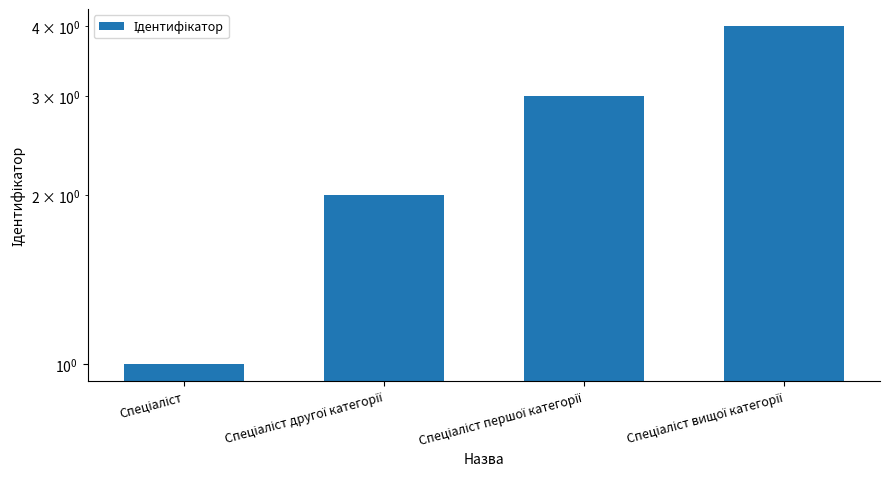

Count the number of categories in the chart.

4